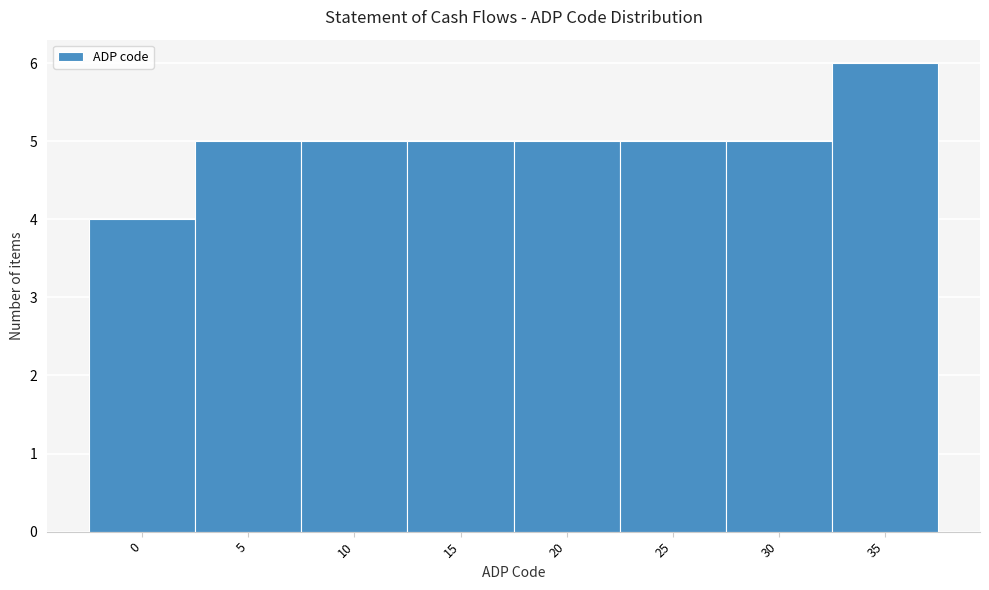

Reading right to left, extract all data points from this chart.

6	5	5	5	5	5	5	4